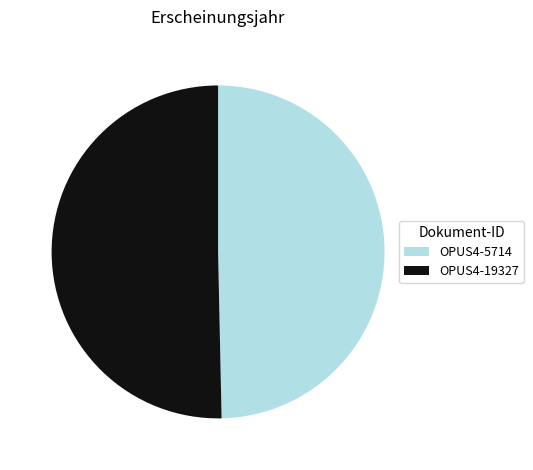

Is there any slice that represents more than half of the pie?

Yes